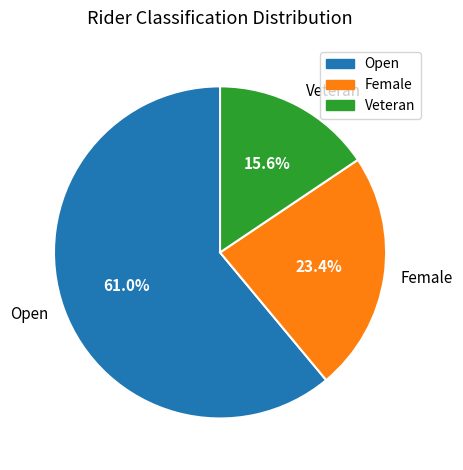

Is there a majority slice in this chart?

Yes